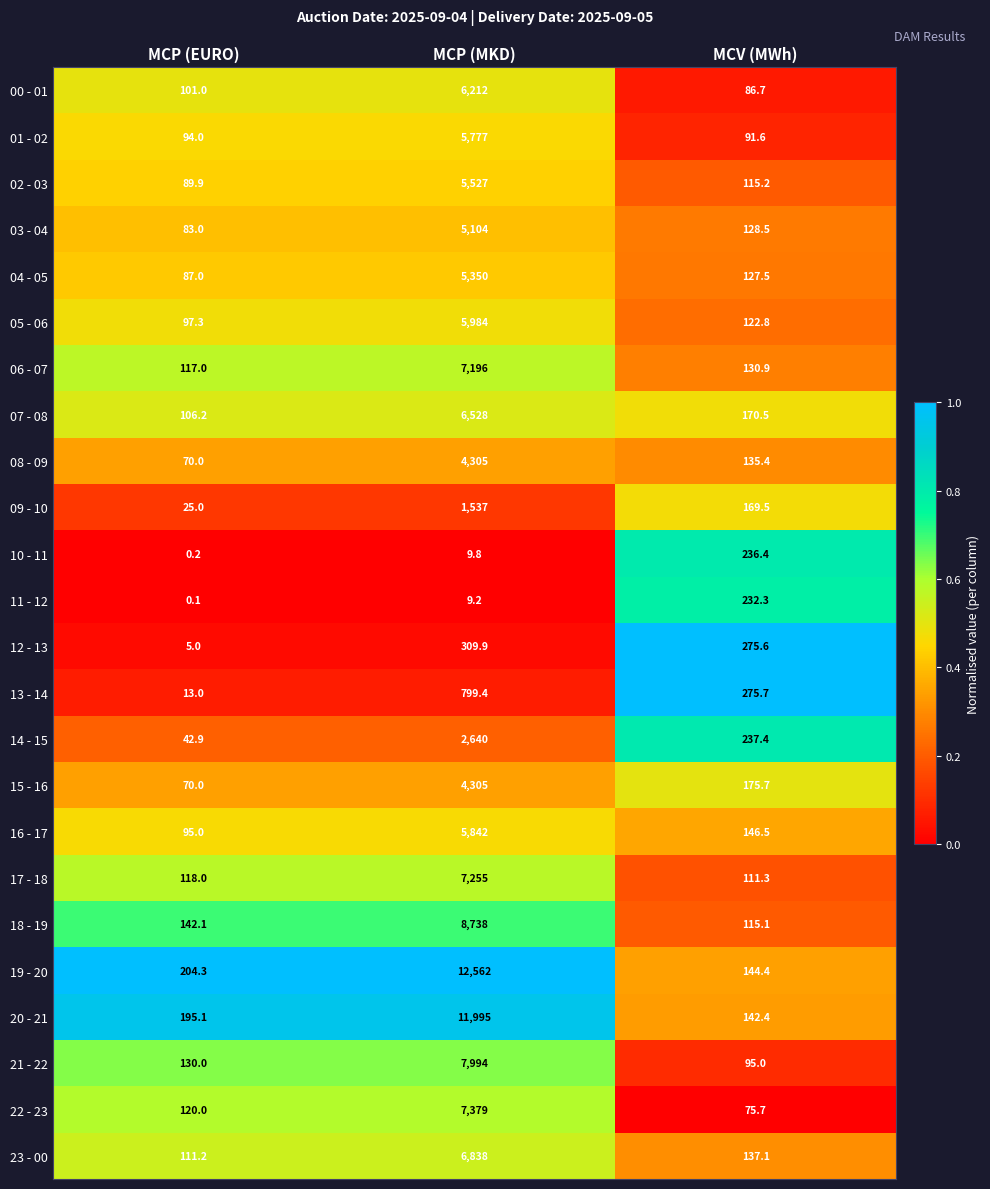

Which category has the highest value across all series?

MCP (MKD)